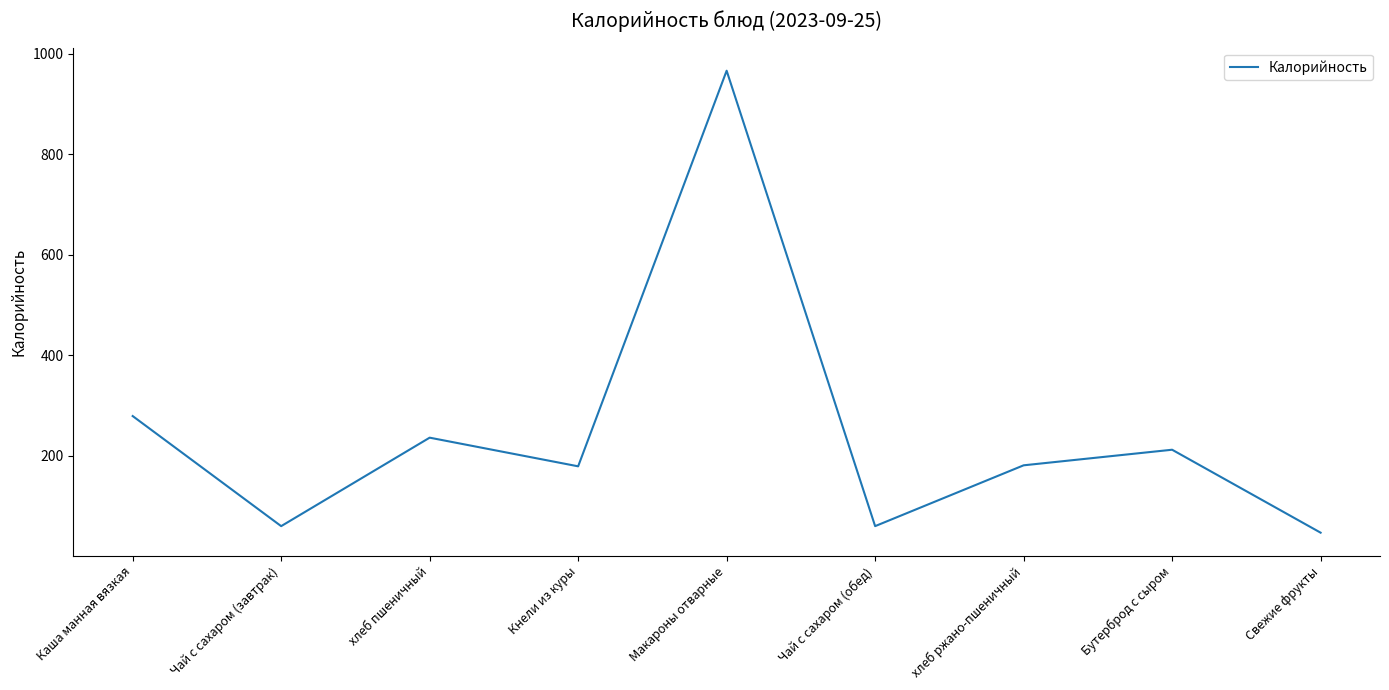

What is the change in value from Кнели из куры to Бутерброд с сыром?

+33